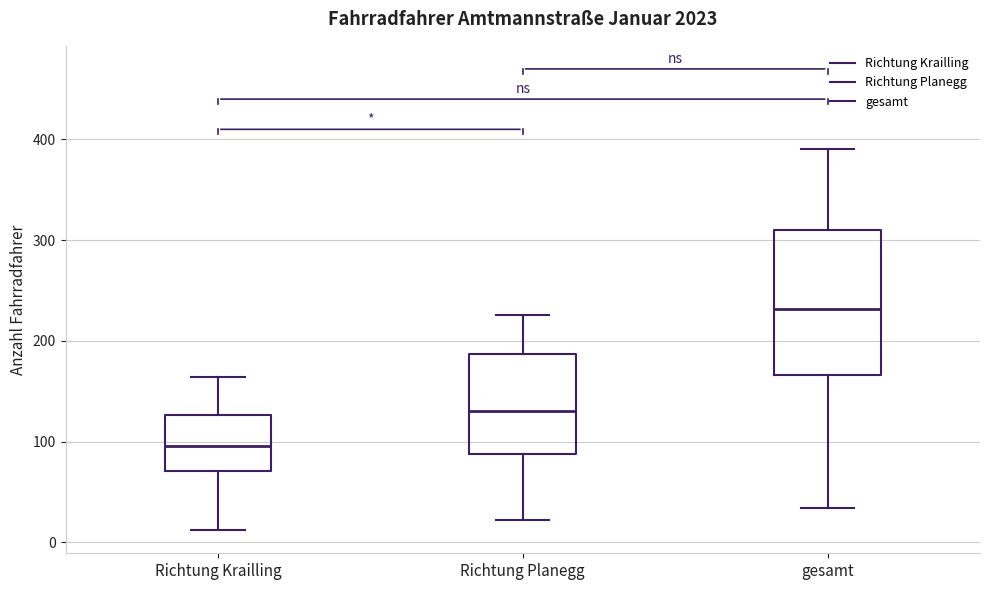

Which box's median line is the highest?

gesamt